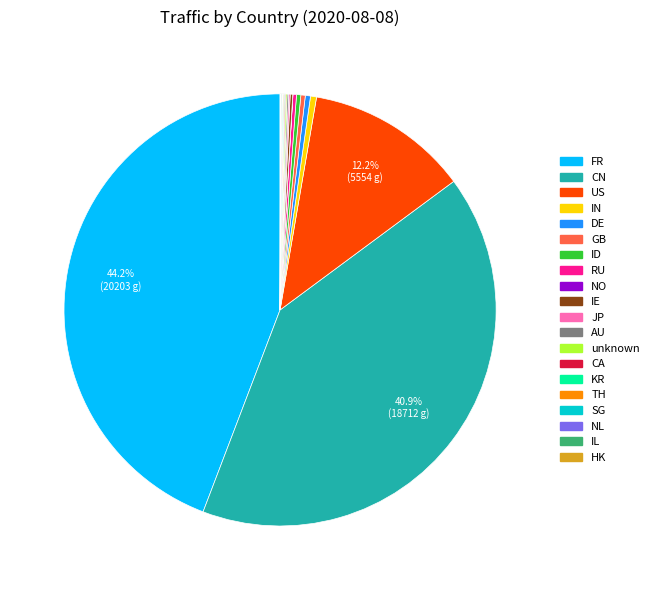

To the nearest percent, what is the average slice percentage?

5%